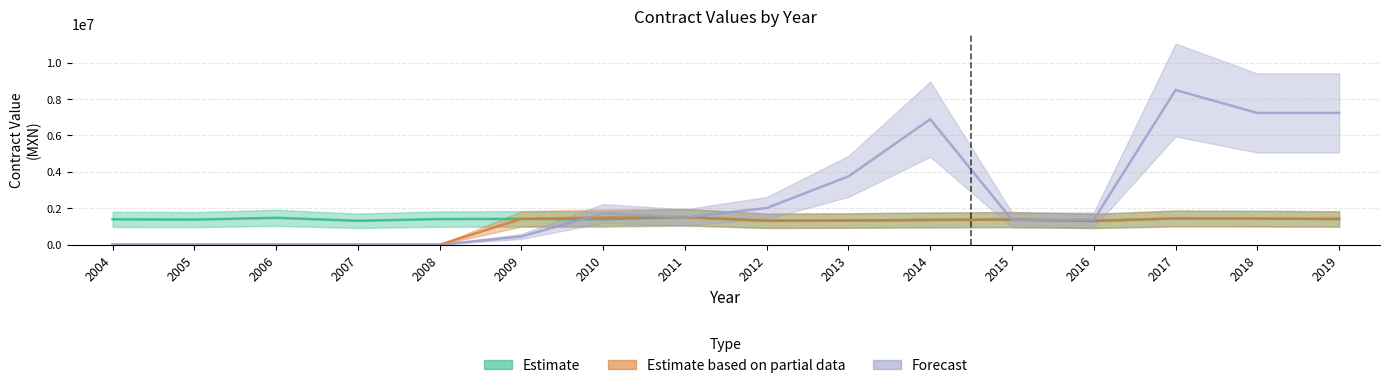

At how many categories does at least one series exceed 7253206?

1